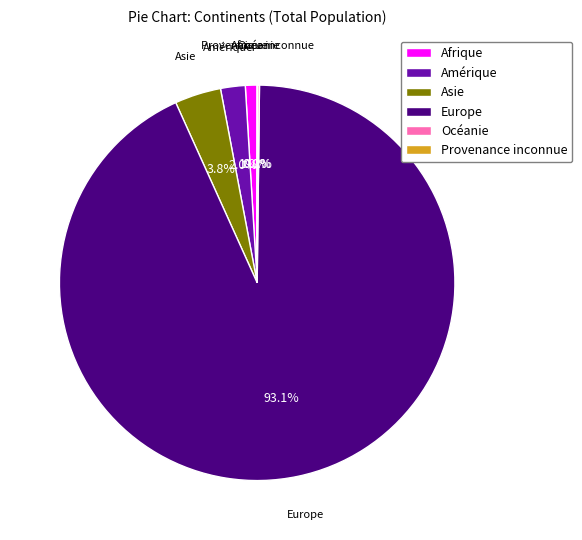

Which category has the biggest portion of the pie?

Europe